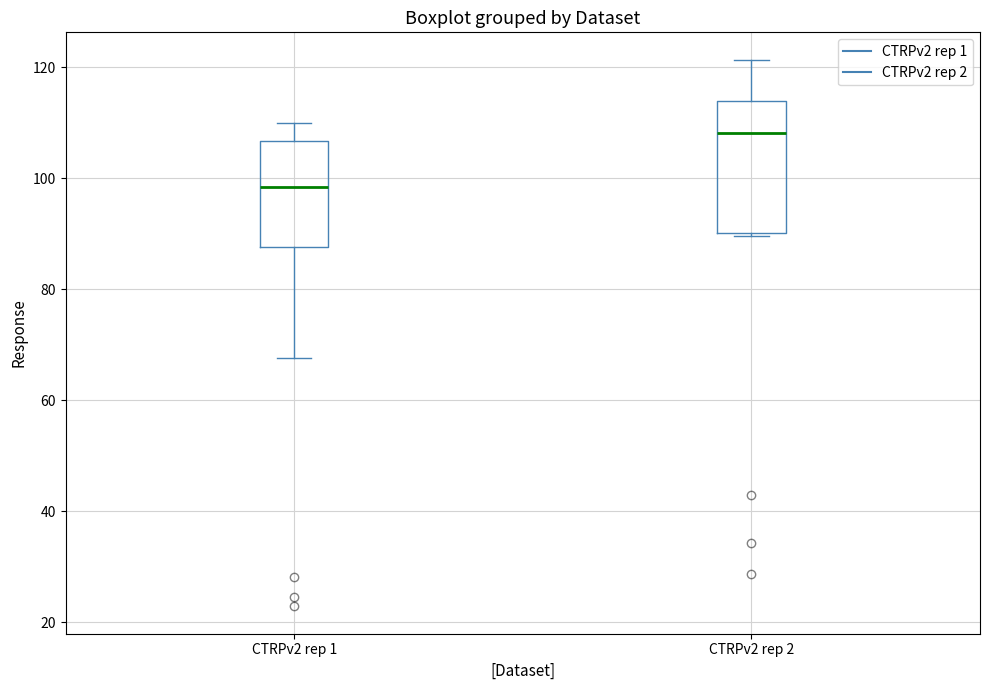

Reading left to right, read every box against the y-axis: the position of its median line, the range the box covers, and the ends of its whiskers. The values are not printed on the chart, so give them approximately, as read against the axis.

CTRPv2 rep 1: median 98, box 88 to 106, whiskers 68 to 110
CTRPv2 rep 2: median 108, box 90 to 114, whiskers 90 (just below the box's lower edge) to 122